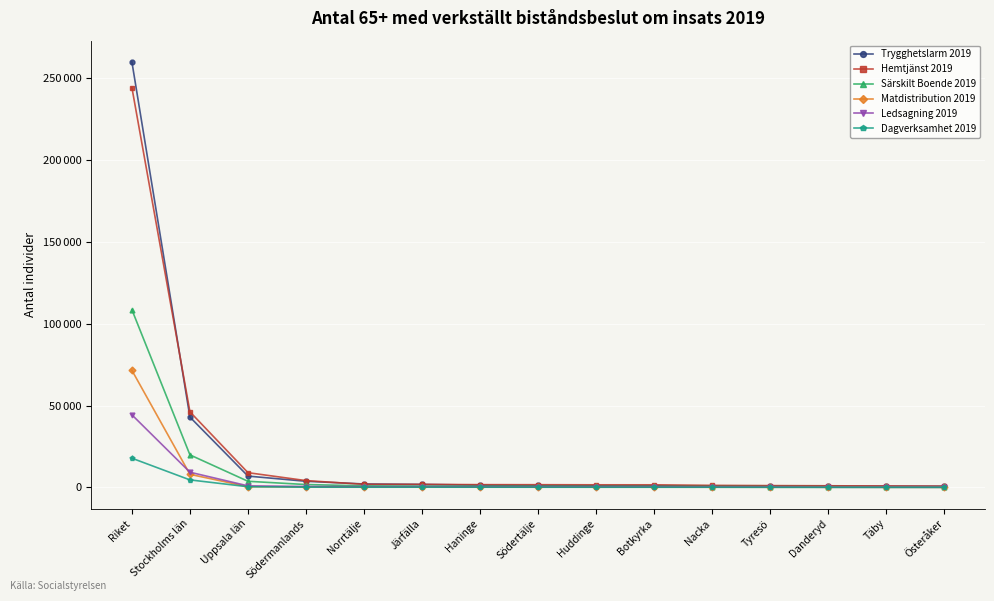

Is this an area chart (filled region under the line)?

No